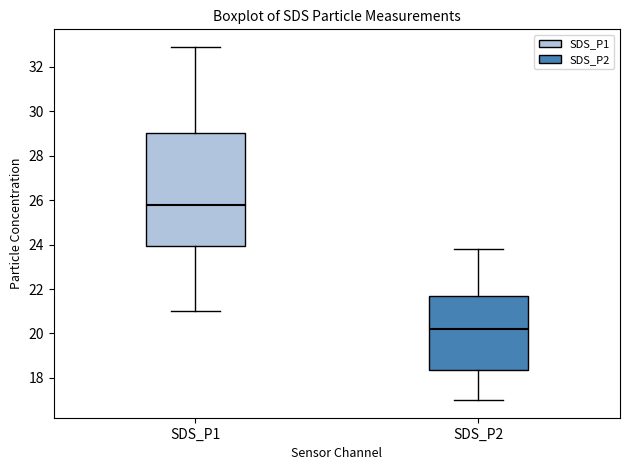

Which box has the highest median line?

SDS_P1